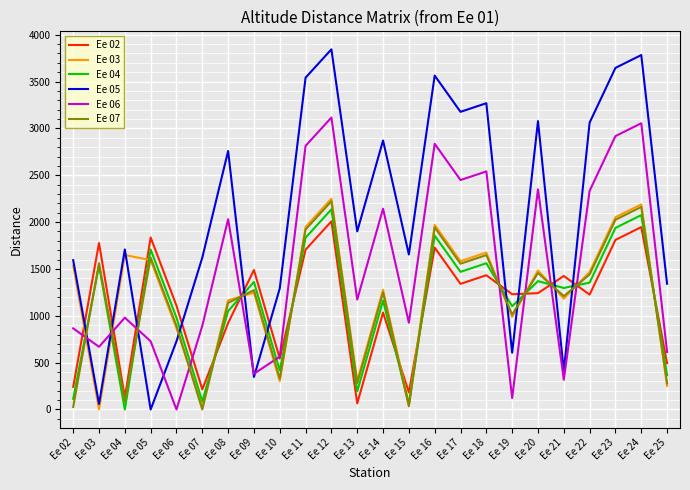

True or false: Ee 07 has more than 0 points higher than both neighbors.

True